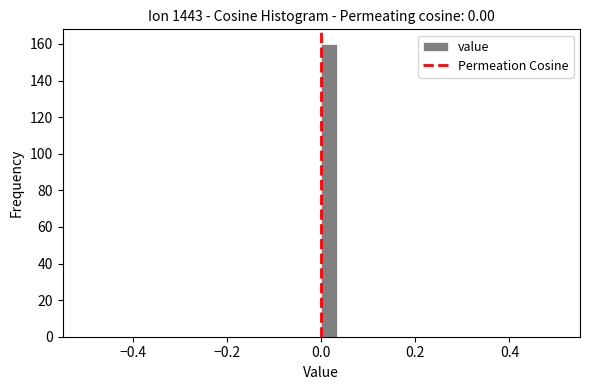

Read against the x-axis, roughly where is the centre of the tallest bar?

0.02